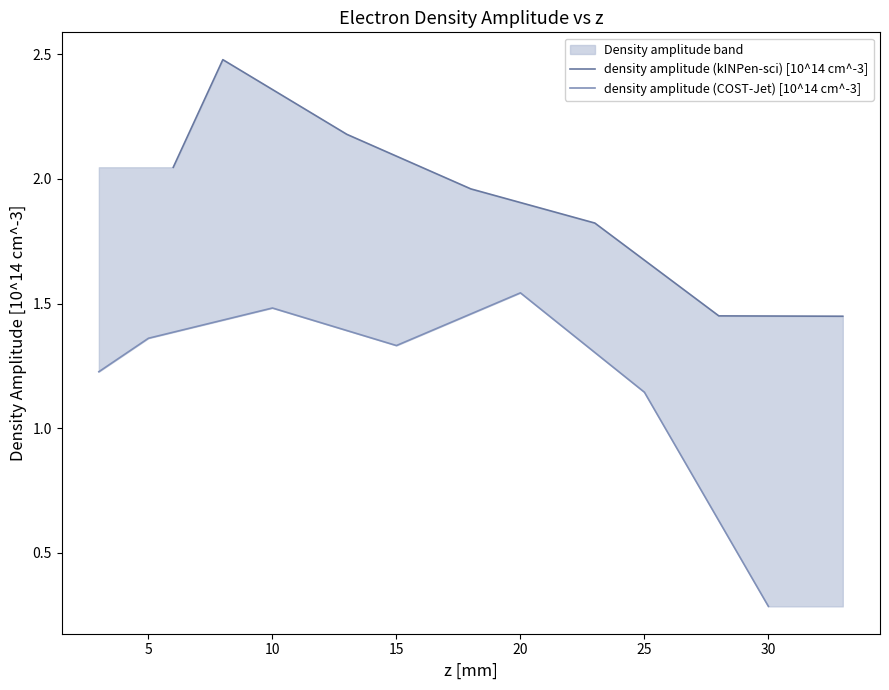

What is the sum of all density amplitude (COST-Jet) [10^14 cm^-3] values?

8.4